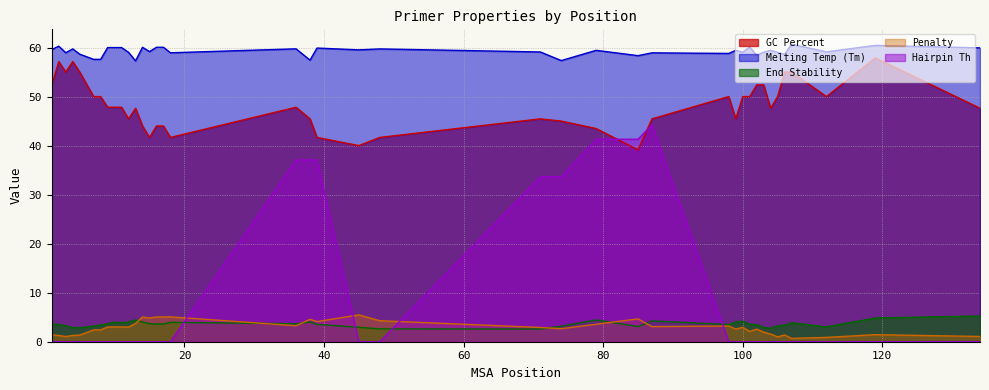

What is the spread (max minus min) of values at 119?

60.4